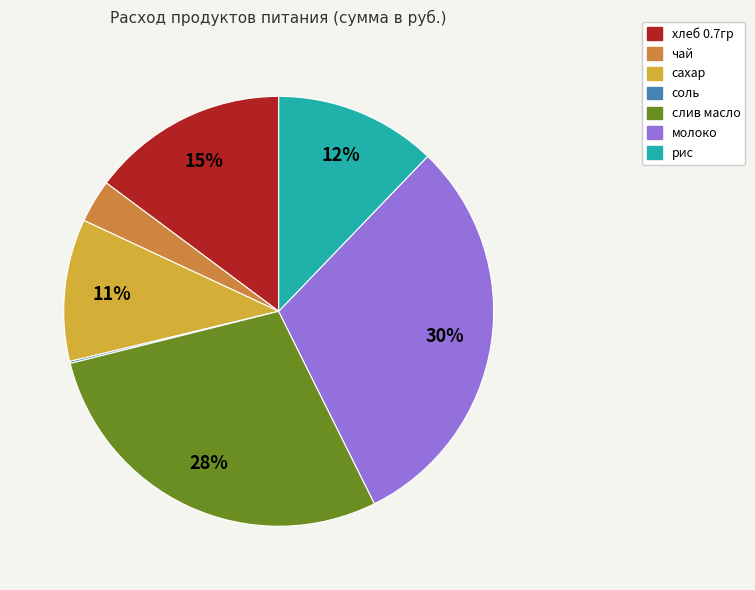

Is the sum of сахар and чай greater than half?

No